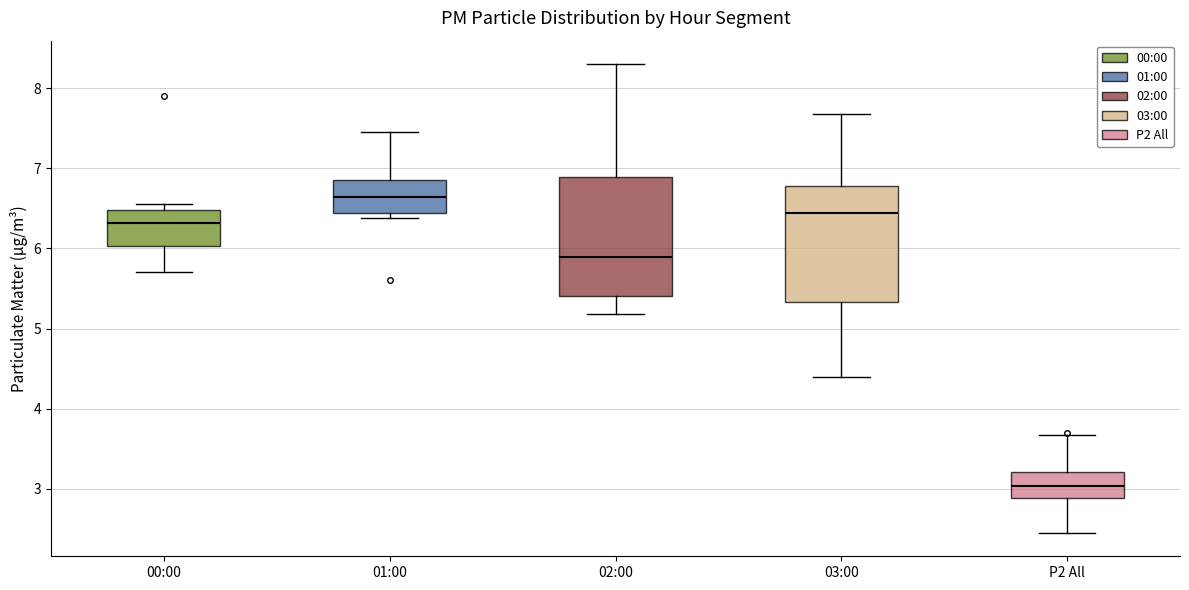

Reading left to right, read every box against the y-axis: the position of its median line, the range the box covers, and the ends of its whiskers. The values are not printed on the chart, so give them approximately, as read against the axis.

00:00: median 6.3, box 6.0 to 6.5, whiskers 5.7 to 6.6
01:00: median 6.6, box 6.4 to 6.9, whiskers 6.4 (just below the box's lower edge) to 7.5
02:00: median 5.9, box 5.4 to 6.9, whiskers 5.2 to 8.3
03:00: median 6.4, box 5.3 to 6.8, whiskers 4.4 to 7.7
P2 All: median 3.0, box 2.9 to 3.2, whiskers 2.5 to 3.7